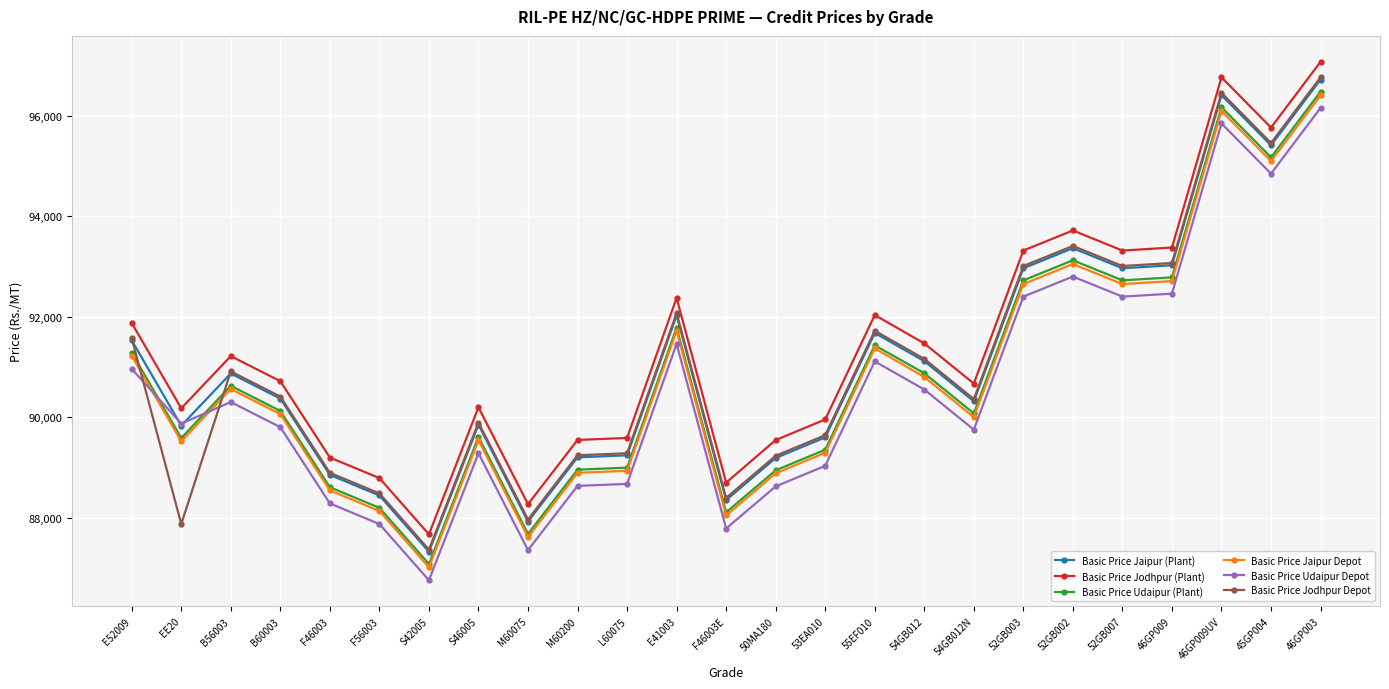

At which category does Basic Price Jodhpur (Plant) reach its first local peak?

B56003